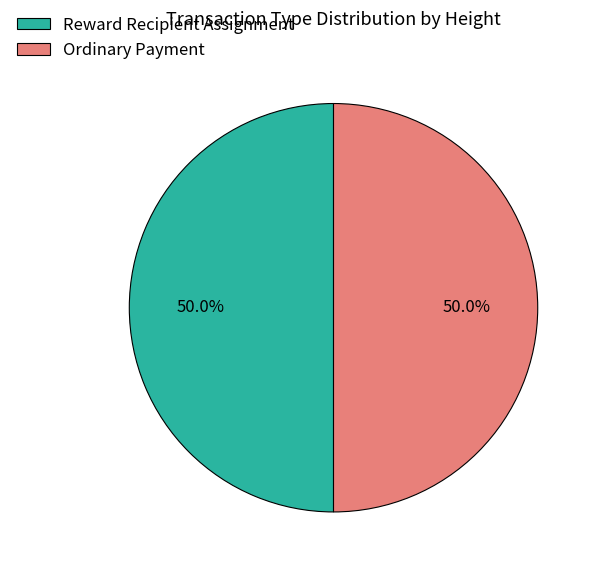

Approximately how many times larger is the value at Reward Recipient Assignment compared to Ordinary Payment?

1.0